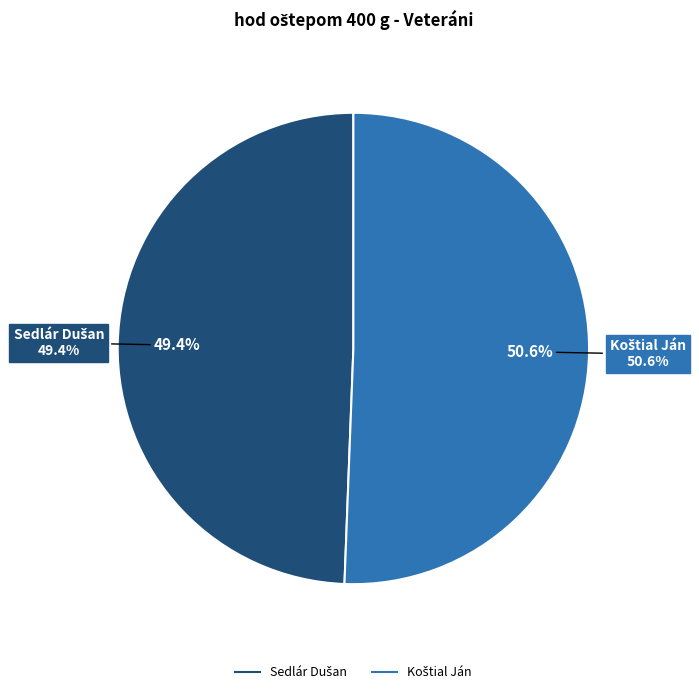

What is the smallest slice in the pie chart?

Sedlár Dušan